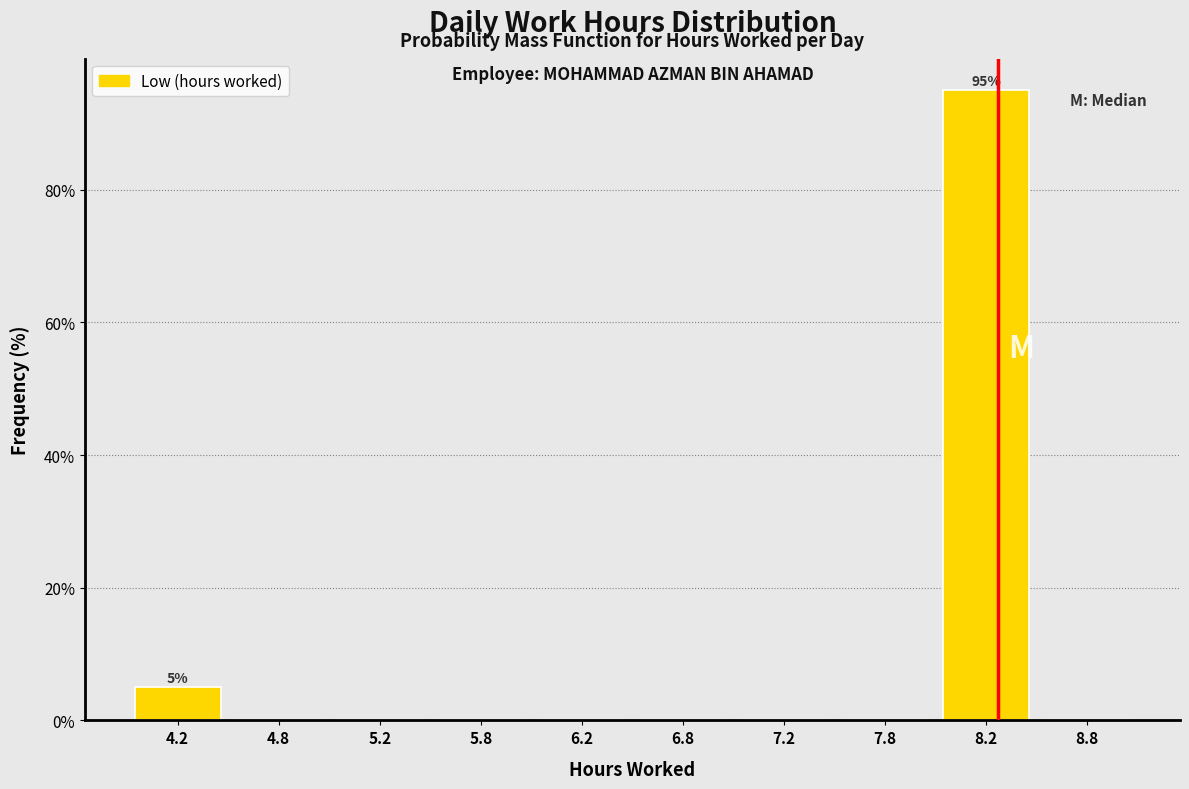

Over which range of the x-axis is the bar tallest?

8.0 to 8.5